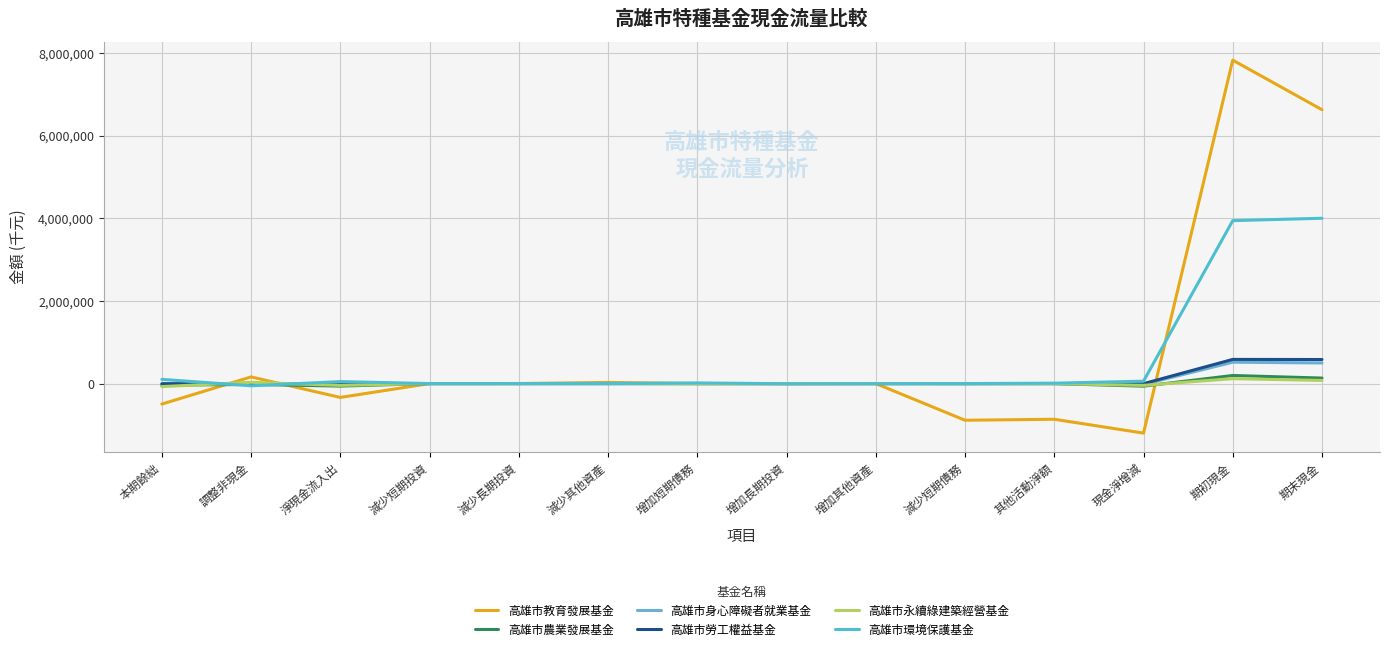

How many lines are shown in the chart?

6